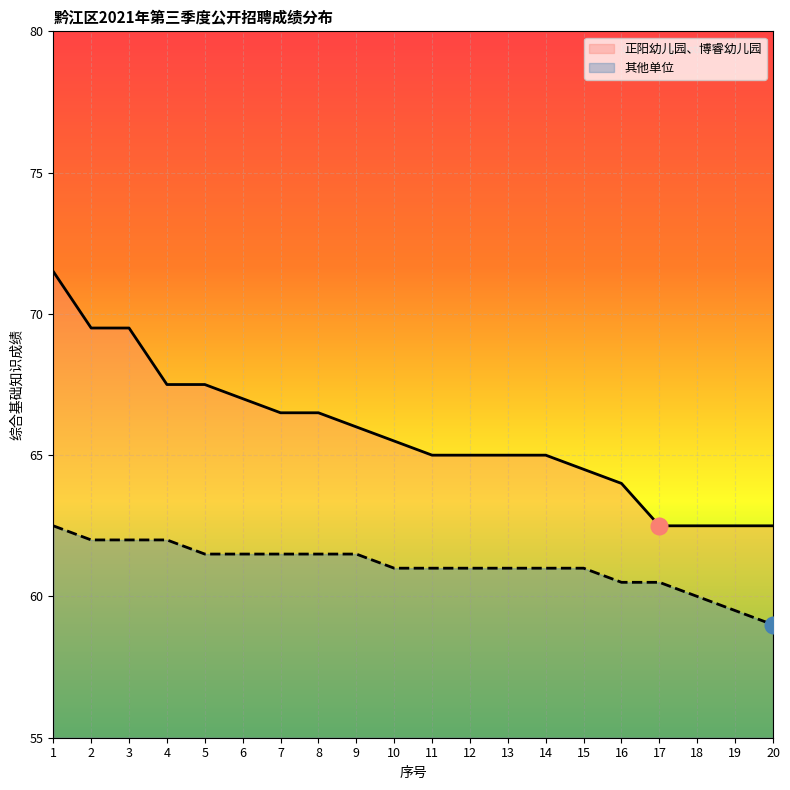

List the series in order of their overall mean, highest first.

正阳幼儿园、博睿幼儿园, 其他单位